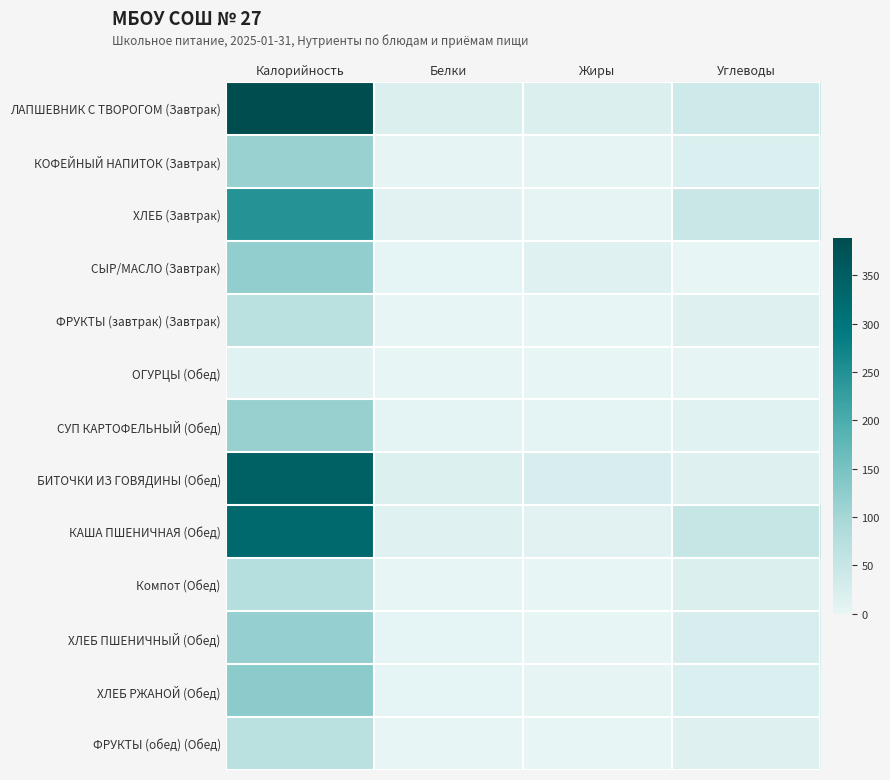

At which category is the sum across all series the highest?

Калорийность